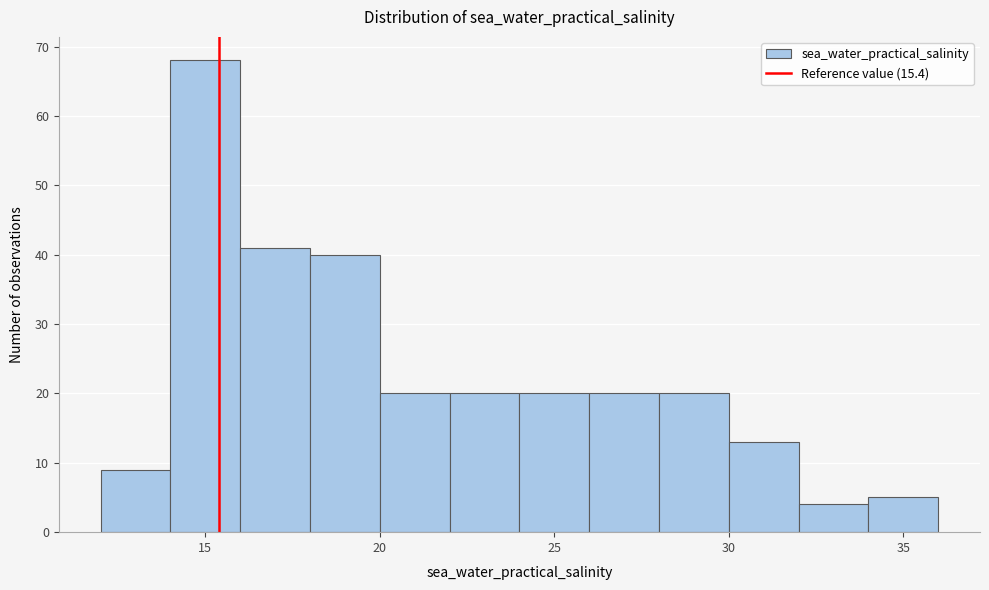

Reading left to right, transcribe this chart: for each bar, give the range it covers on the x-axis and its height. The values are not printed on the chart, so give them approximately, as read against the axis.

12 to 14: 9
14 to 16: 68
16 to 18: 41
18 to 20: 40
20 to 22: 20
22 to 24: 20
24 to 26: 20
26 to 28: 20
28 to 30: 20
30 to 32: 13
32 to 34: 4
34 to 36: 5